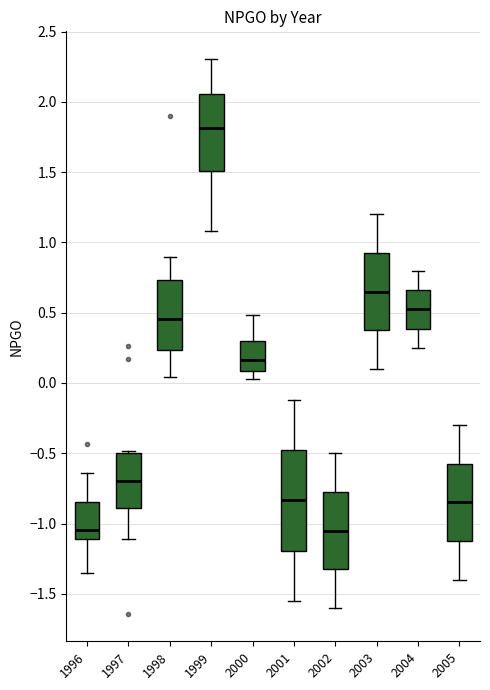

Reading left to right, read every box against the y-axis: the position of its median line, the range the box covers, and the ends of its whiskers. The values are not printed on the chart, so give them approximately, as read against the axis.

1996: median -1.05, box -1.10 to -0.85, whiskers -1.35 to -0.65
1997: median -0.70, box -0.90 to -0.50, whiskers -1.10 to -0.50 (just above the box's upper edge)
1998: median 0.45, box 0.25 to 0.75, whiskers 0.05 to 0.90
1999: median 1.80, box 1.50 to 2.05, whiskers 1.10 to 2.30
2000: median 0.15, box 0.10 to 0.30, whiskers 0.05 to 0.50
2001: median -0.85, box -1.20 to -0.50, whiskers -1.55 to -0.10
2002: median -1.05, box -1.30 to -0.75, whiskers -1.60 to -0.50
2003: median 0.65, box 0.40 to 0.95, whiskers 0.10 to 1.20
2004: median 0.55, box 0.40 to 0.65, whiskers 0.25 to 0.80
2005: median -0.85, box -1.10 to -0.55, whiskers -1.40 to -0.30